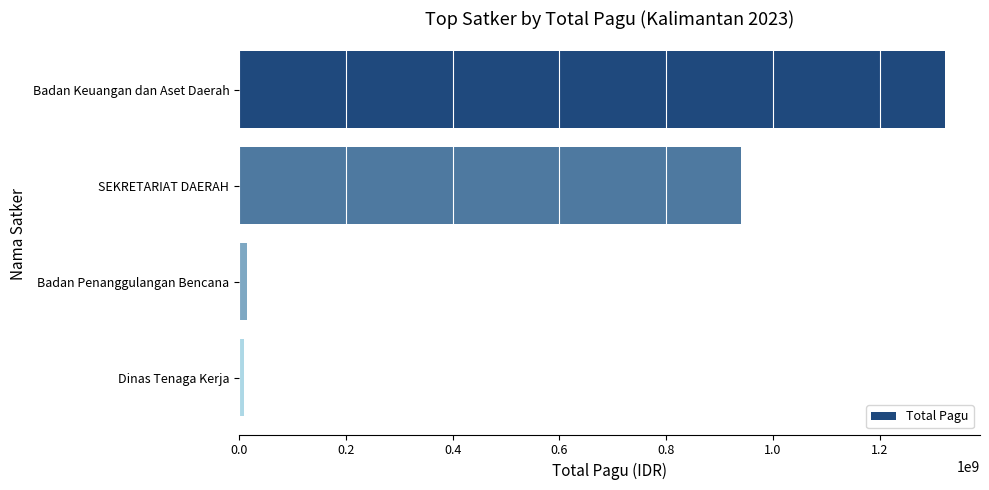

What is the sum of all values?

2286577952